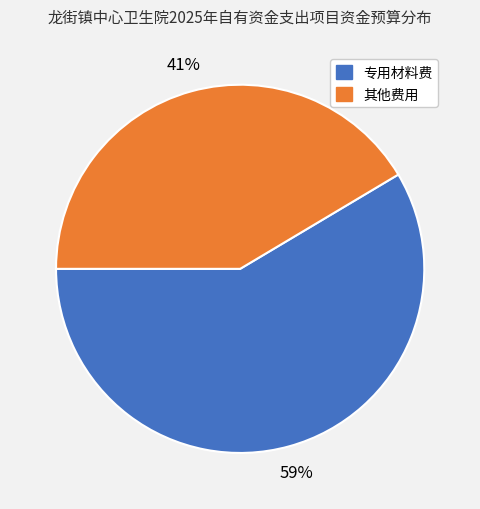

To the nearest percent, what is the average slice percentage?

50%